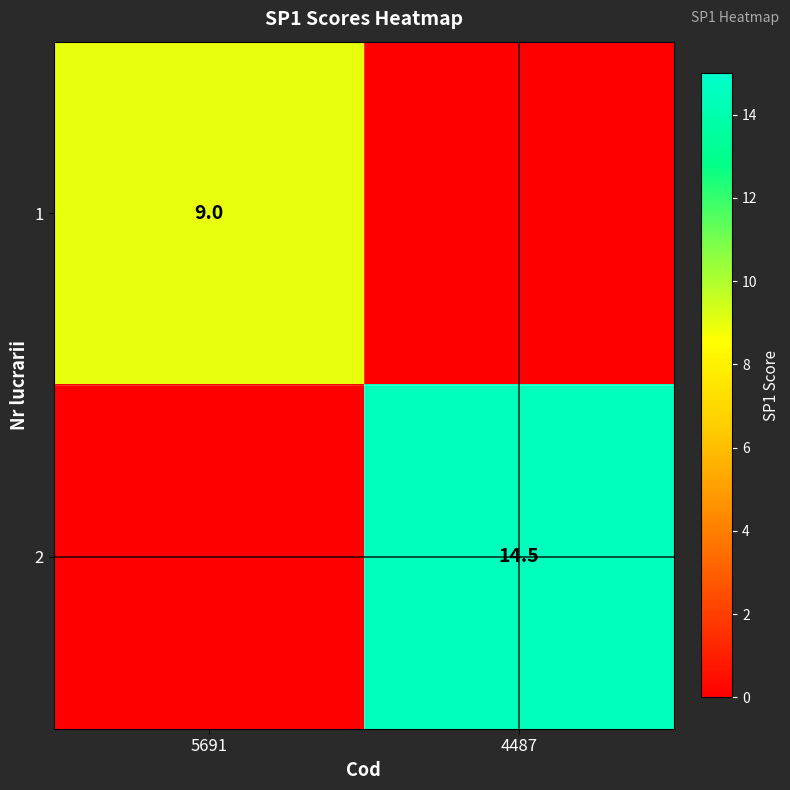

At which category is the sum across all series the highest?

4487